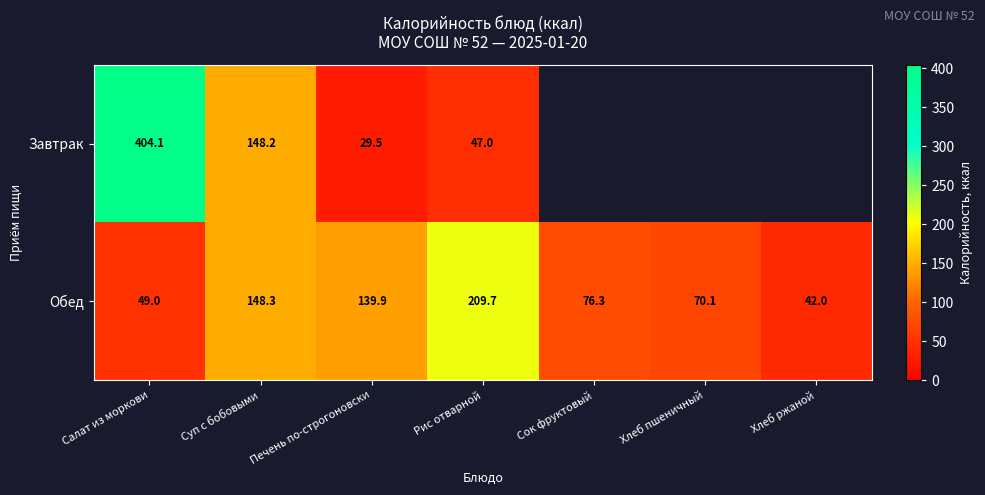

At which label is Обед closest to 125?

Печень по-строгоновски